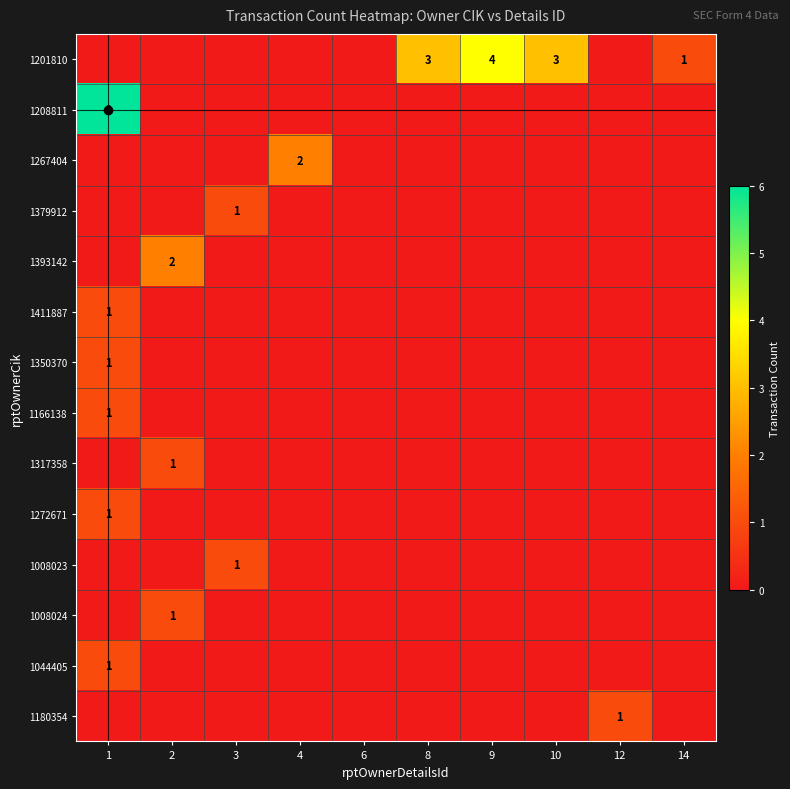

What is the total value across all series at 9?

4